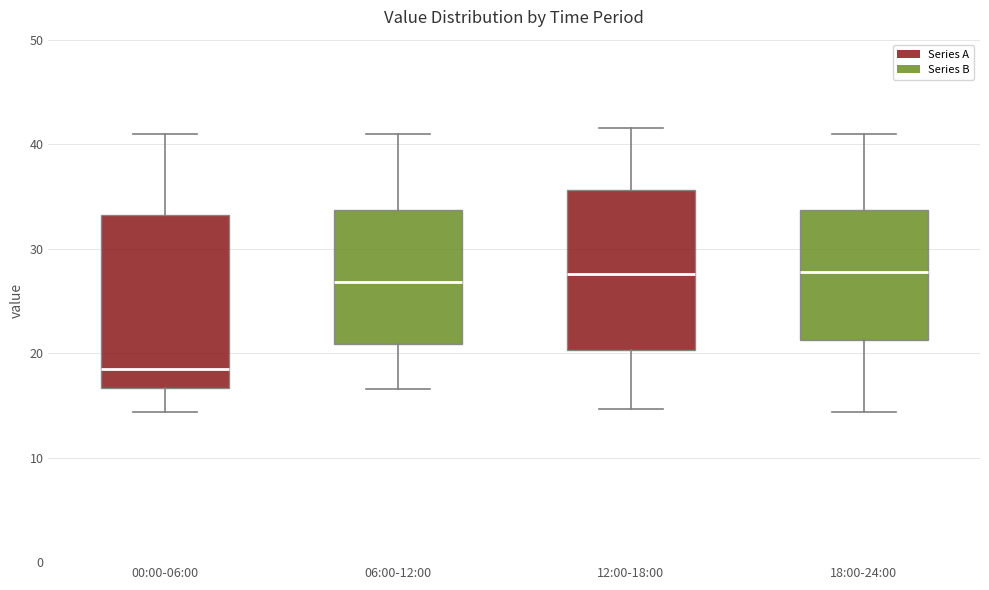

Reading left to right, transcribe this box plot: for each box, give where its median line is, the range the box spans, and where its two whiskers end, as read against the y-axis. The values are not printed on the chart, so give them approximately, as read against the axis.

00:00-06:00: median 19, box 17 to 33, whiskers 14 to 41
06:00-12:00: median 27, box 21 to 34, whiskers 17 to 41
12:00-18:00: median 28, box 20 to 36, whiskers 15 to 42
18:00-24:00: median 28, box 21 to 34, whiskers 14 to 41